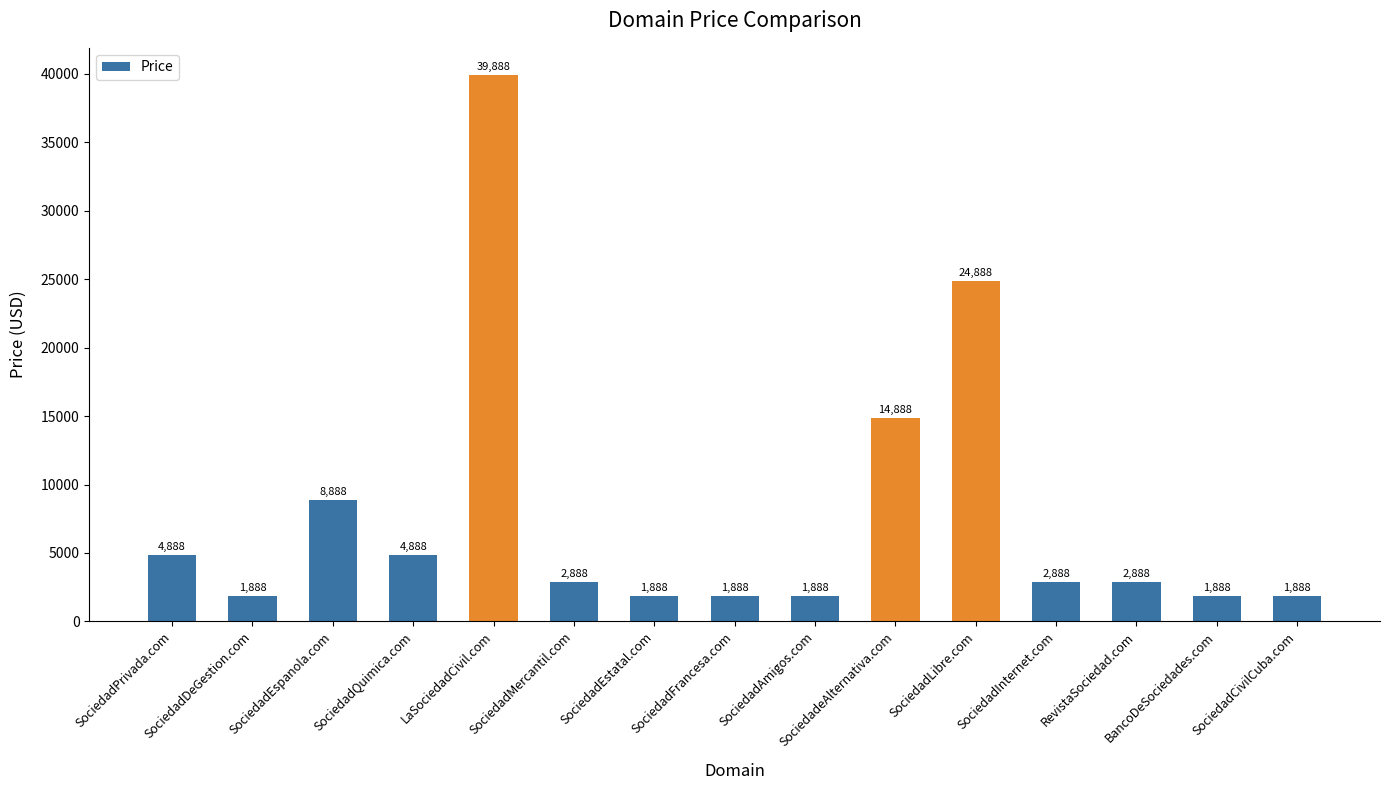

How many data points does each series have?

15